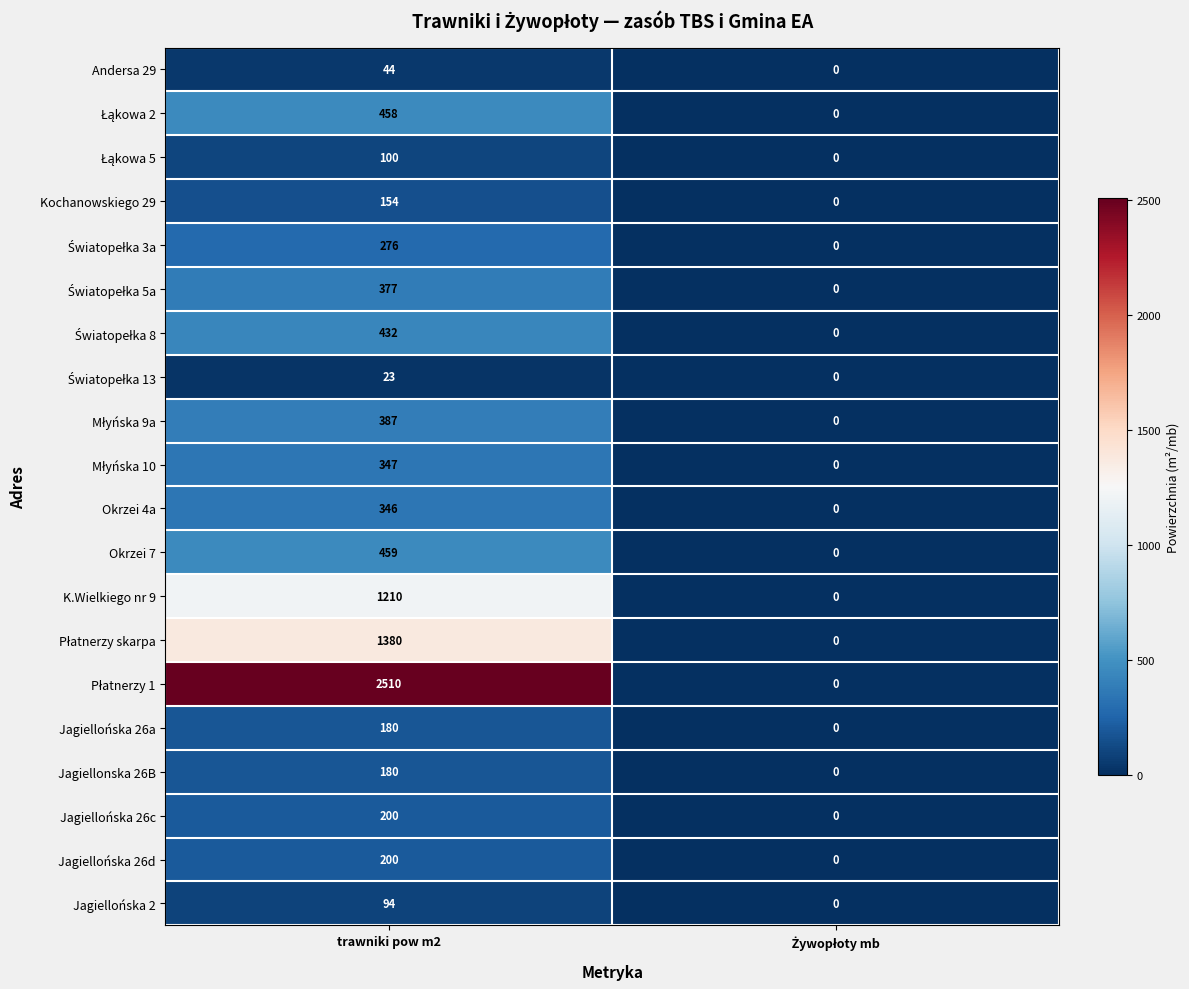

How many series are shown in this chart?

20